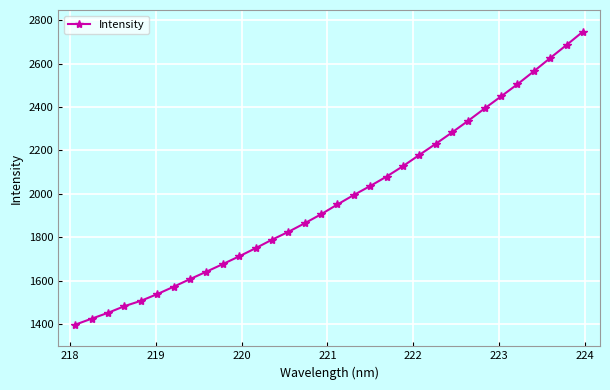

What is the average value?

1979.2